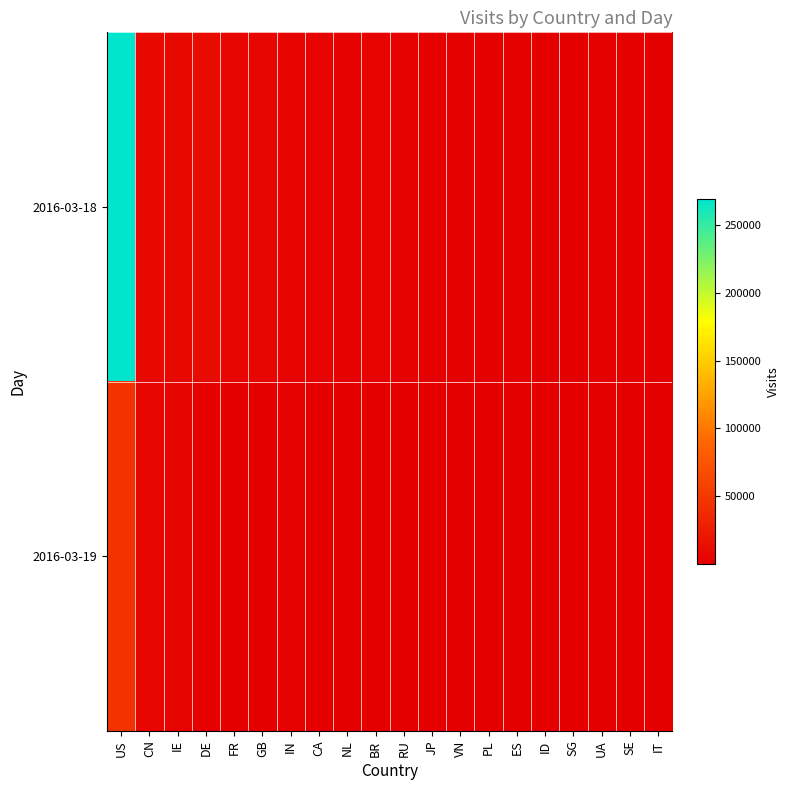

Which series changed the most between IE and NL?

2016-03-18